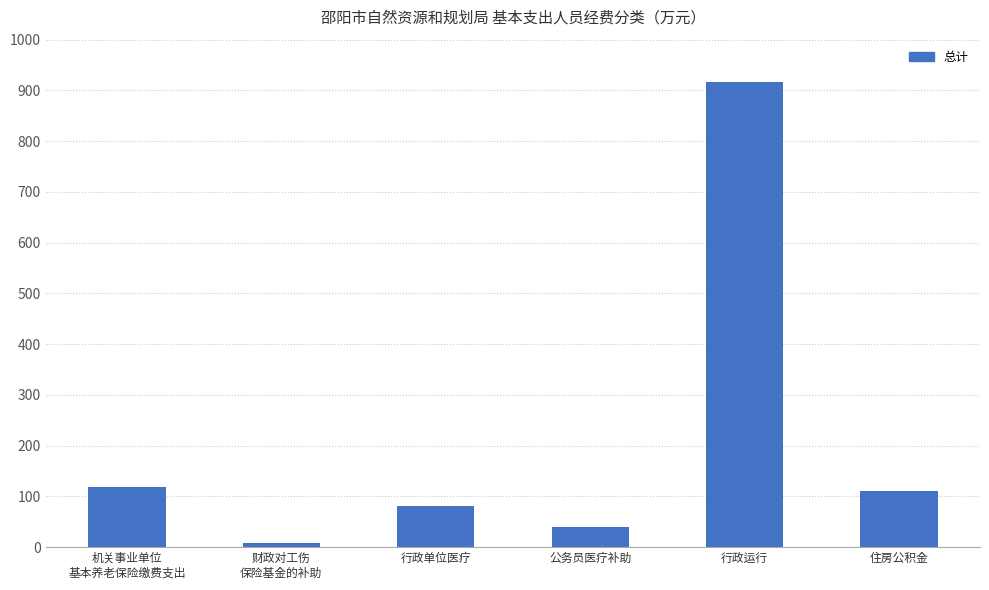

What is the minimum value shown in the chart?

8.8